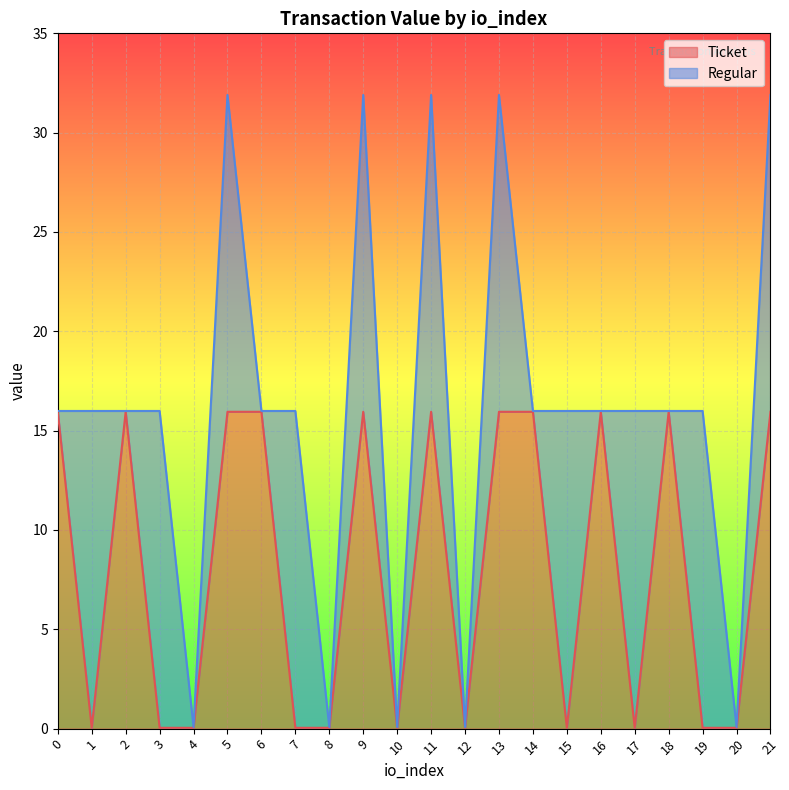

What is the average value?

8.0